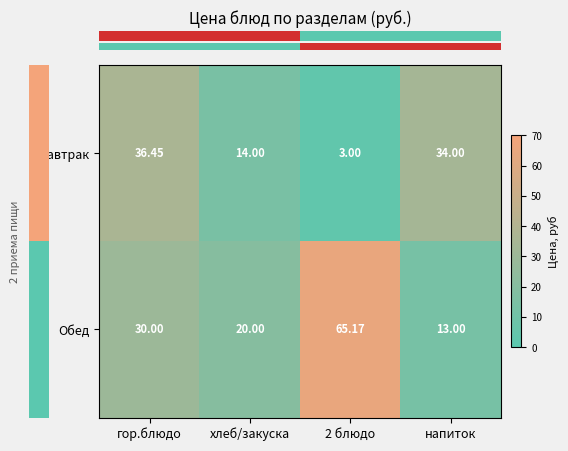

Where does the Завтрак series first go above 34?

гор.блюдо